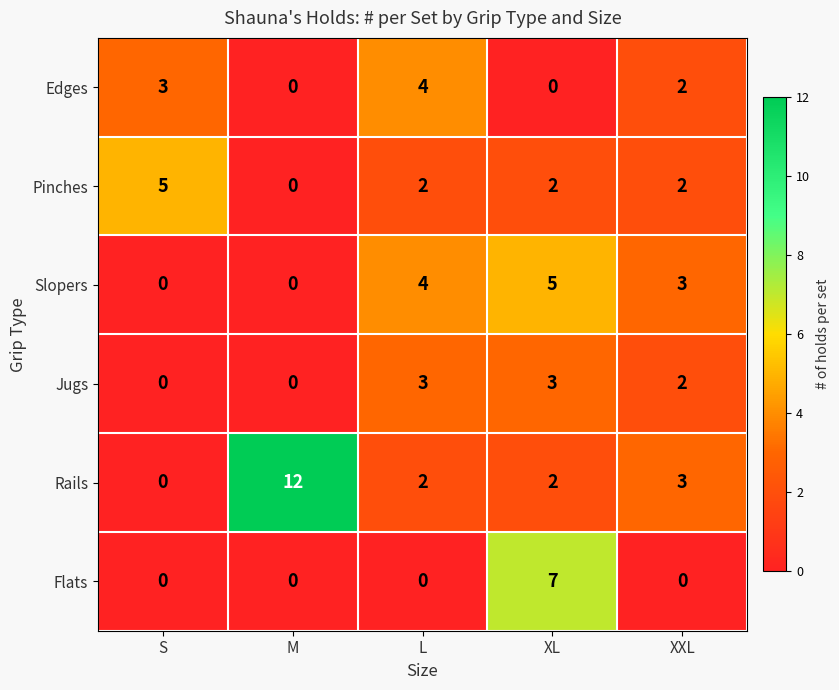

What is the total value across all series at XL?

19